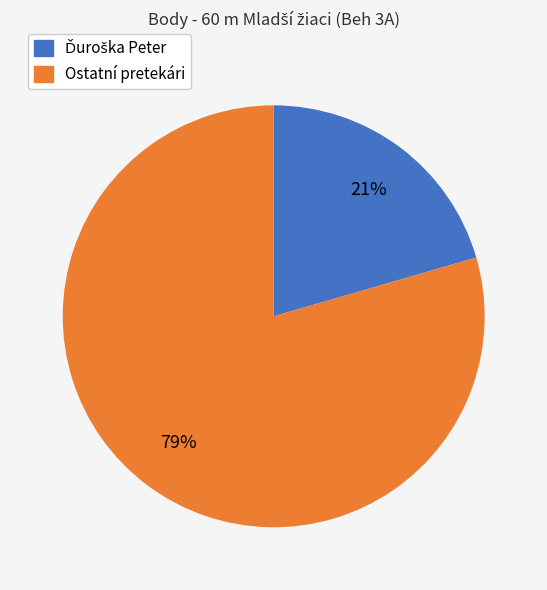

To the nearest percent, what is the average slice percentage?

50%